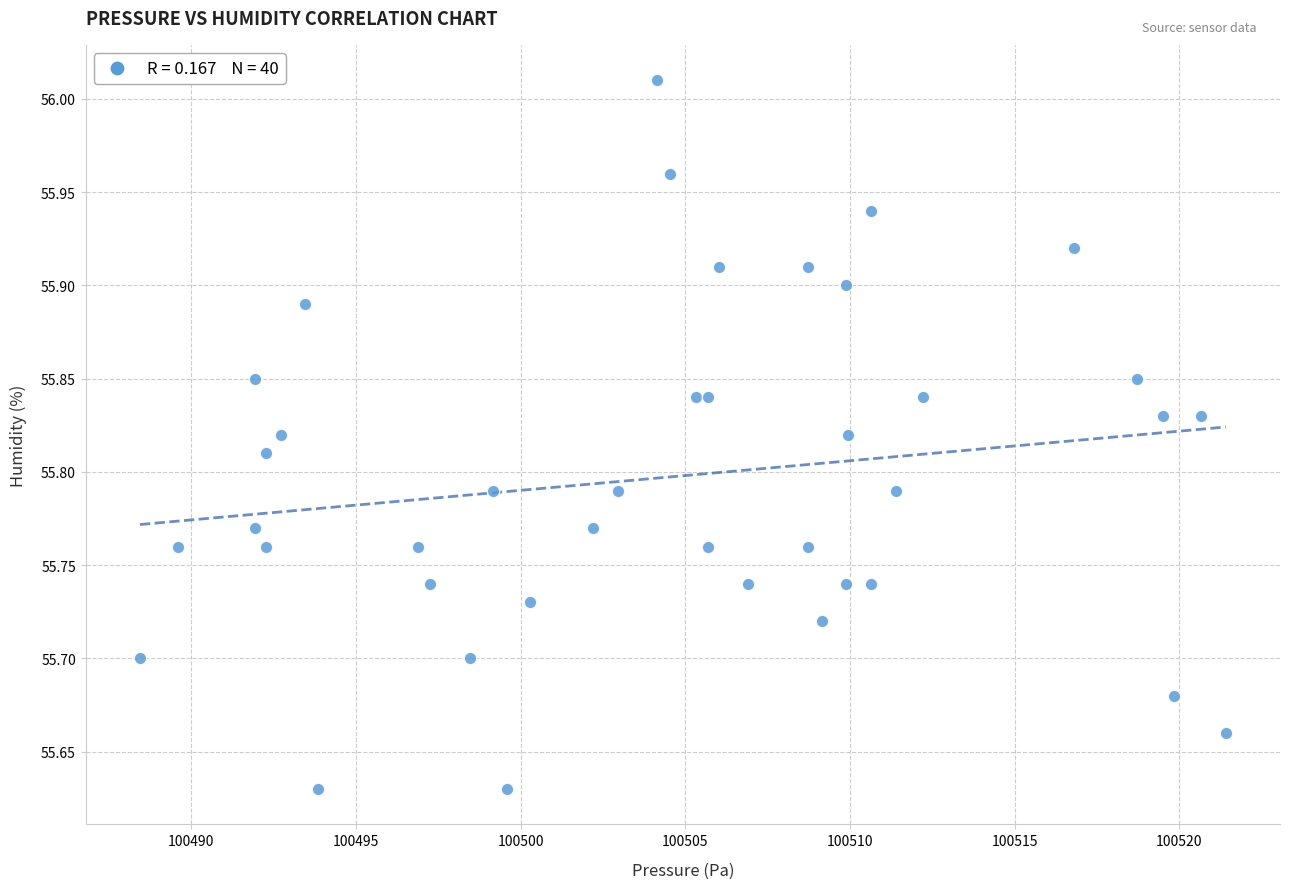

What is the range of Y values (max minus min)?

0.4